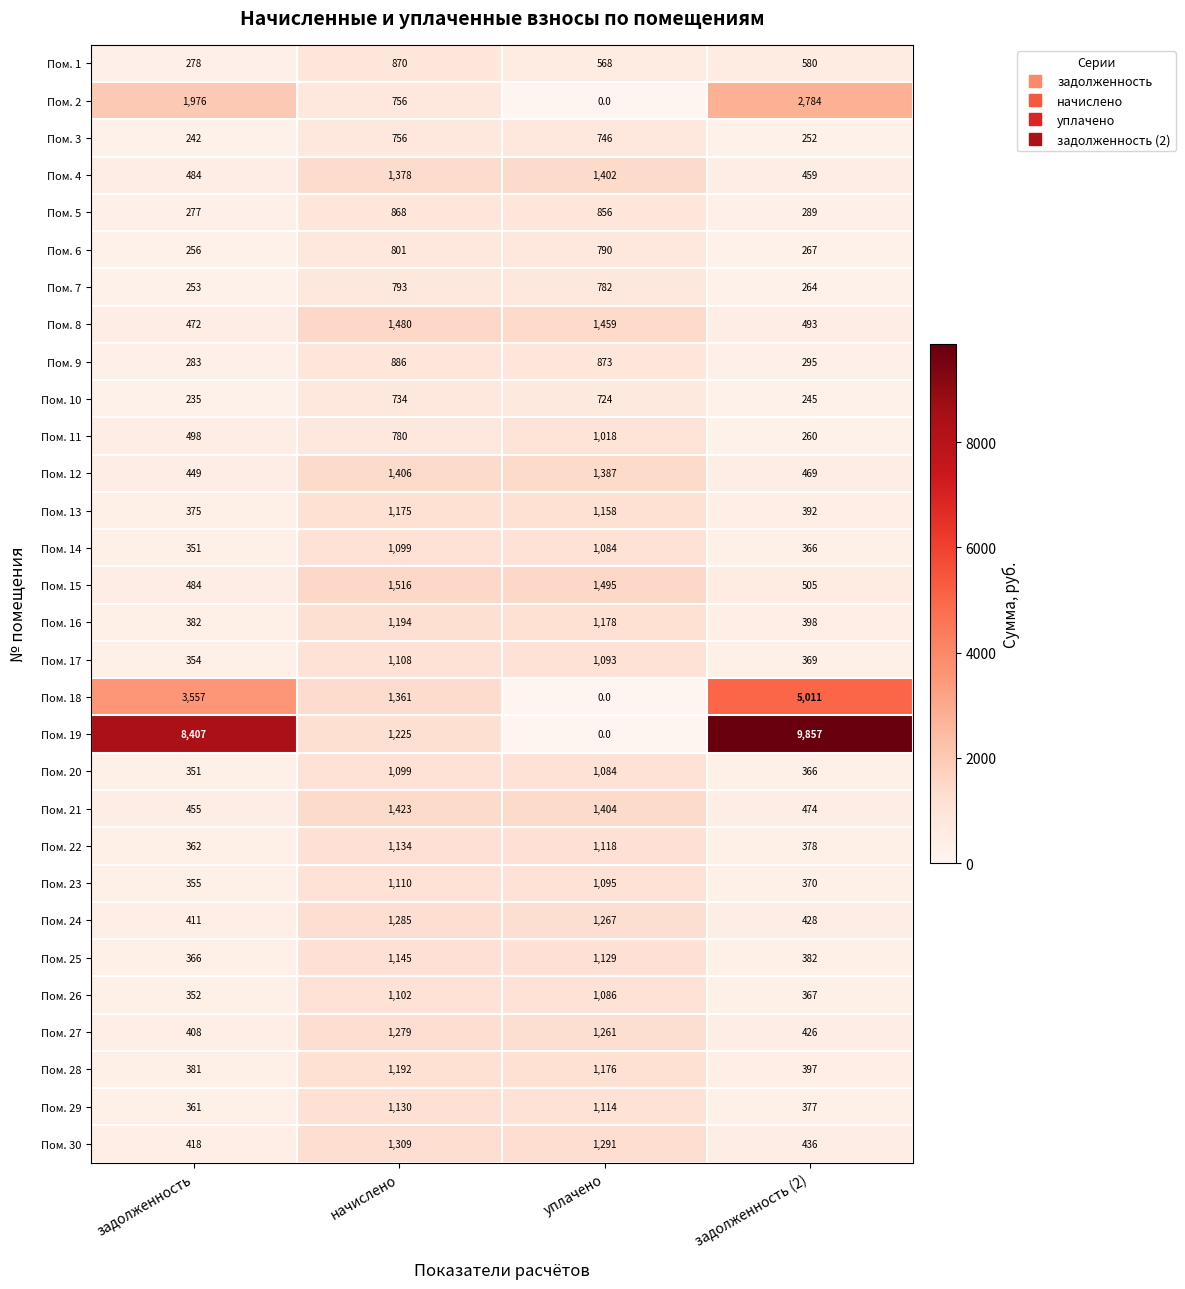

What value does the Пом. 3 series have at начислено, to the nearest 10?

760